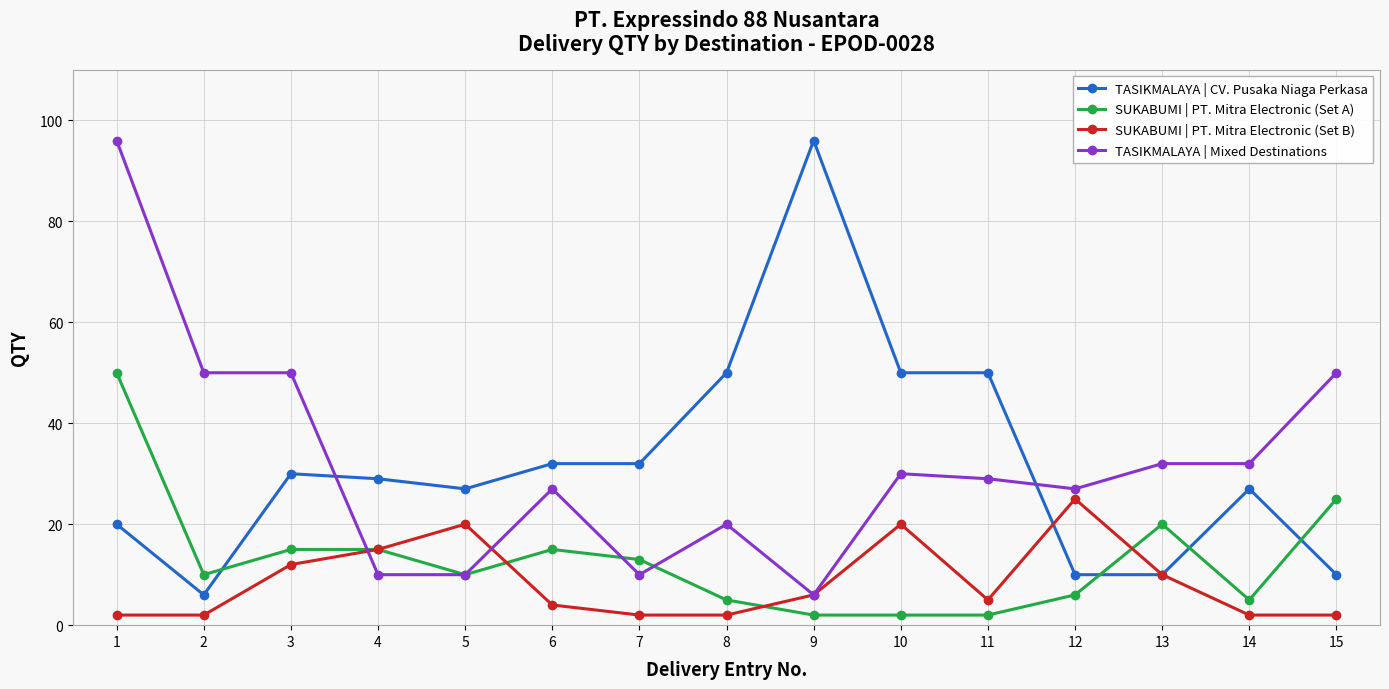

What are all the series names shown in the legend?

TASIKMALAYA | CV. Pusaka Niaga Perkasa, SUKABUMI | PT. Mitra Electronic (Set A), SUKABUMI | PT. Mitra Electronic (Set B), TASIKMALAYA | Mixed Destinations